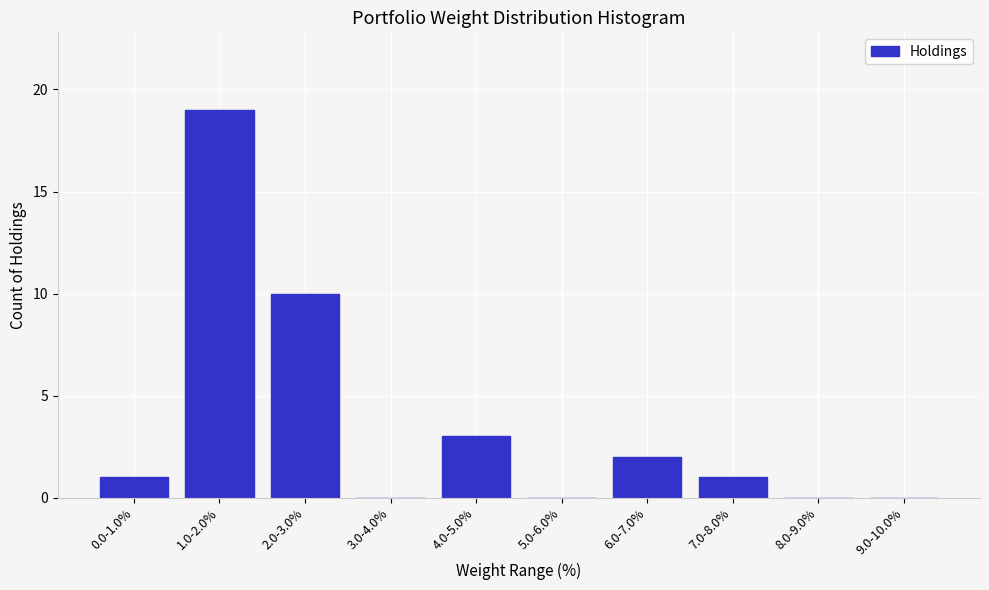

Reading left to right, transcribe all the data shown in this chart.

0.0-1.0%=1	1.0-2.0%=19	2.0-3.0%=10	3.0-4.0%=0	4.0-5.0%=3	5.0-6.0%=0	6.0-7.0%=2	7.0-8.0%=1	8.0-9.0%=0	9.0-10.0%=0